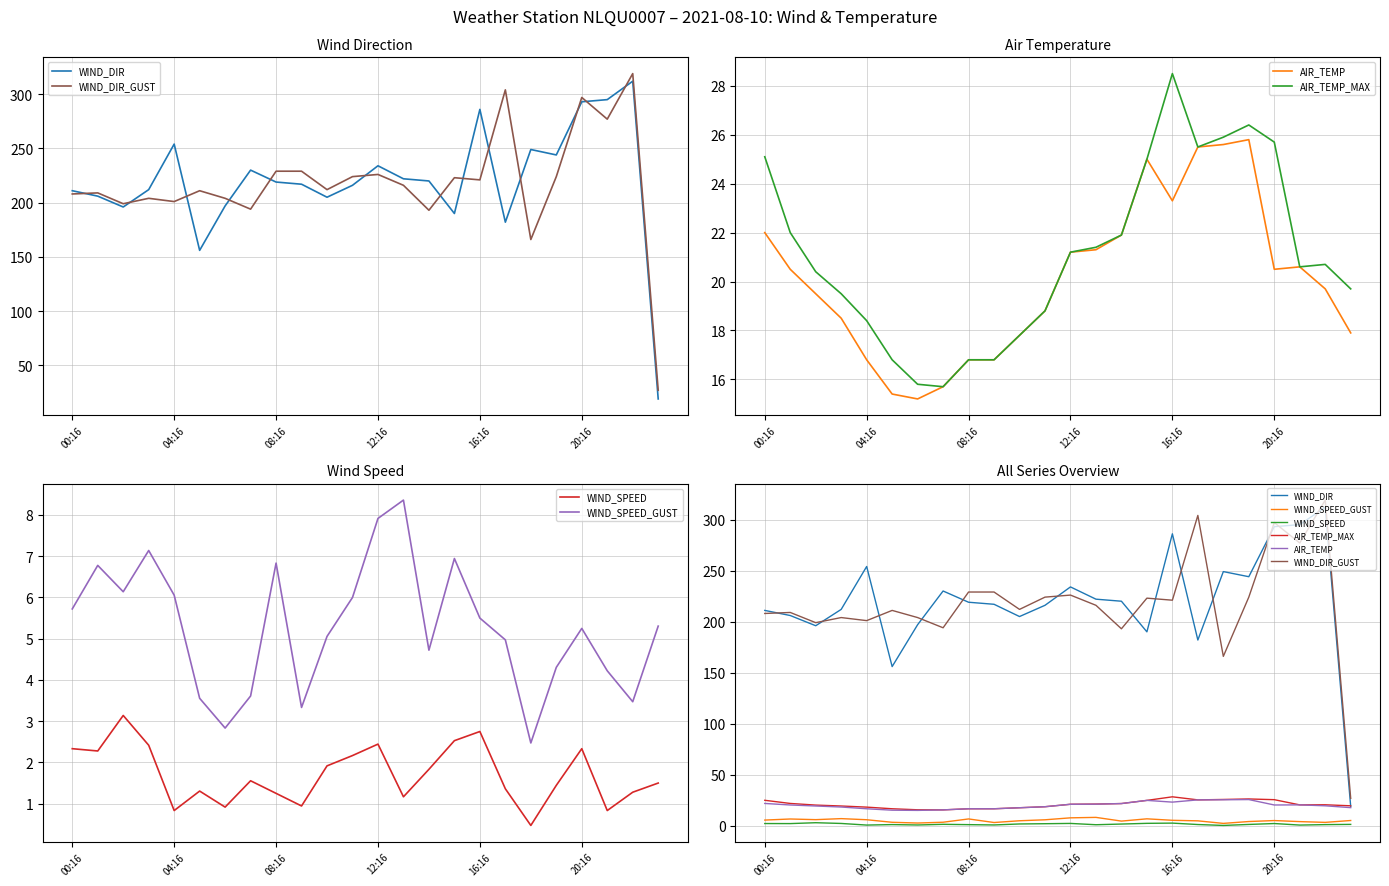

Which series has the largest range (max minus min)?

WIND_DIR